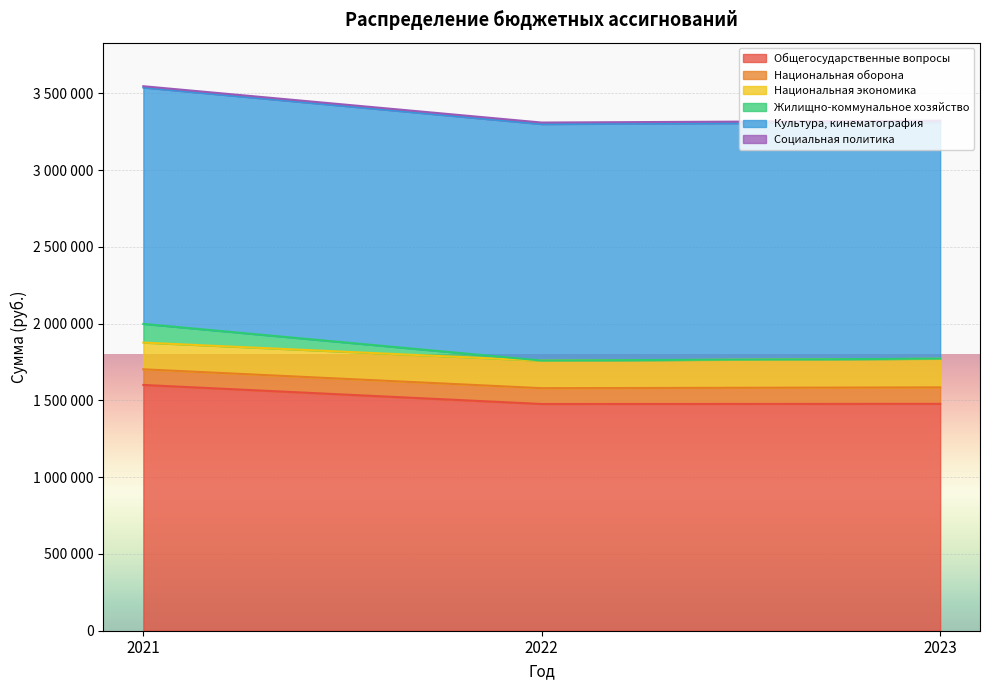

At how many categories does at least one series exceed 3007517?

3